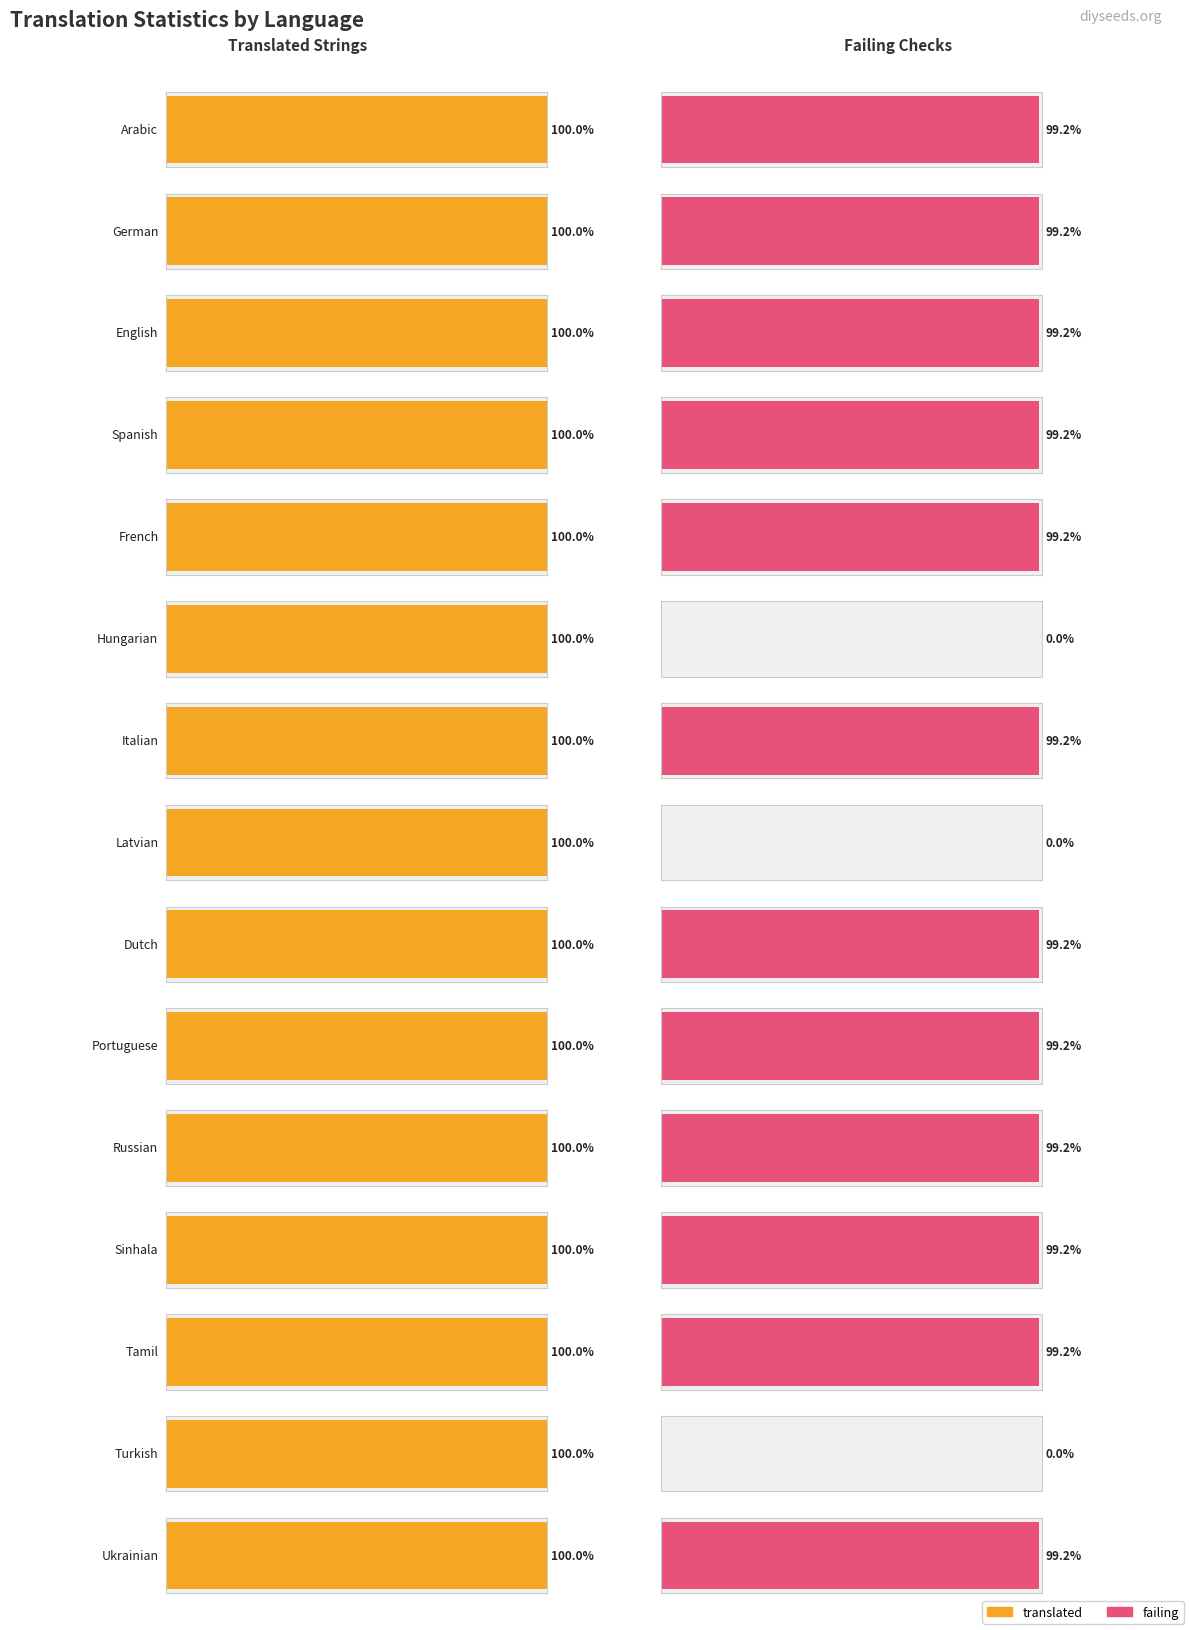

Which series has the largest total across all categories?

translated